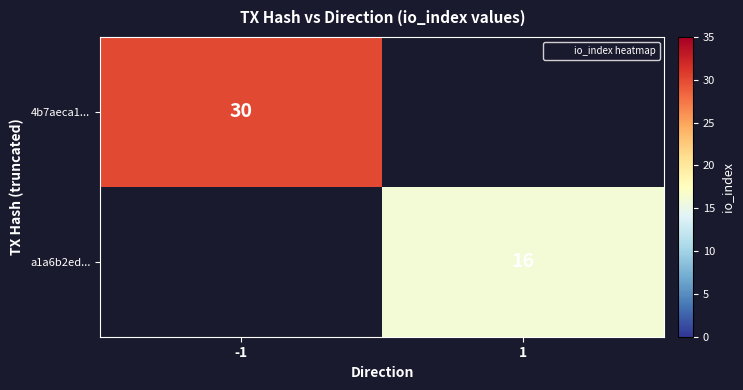

The a1a6b2ed... series shows 8 at 1. True or false?

False